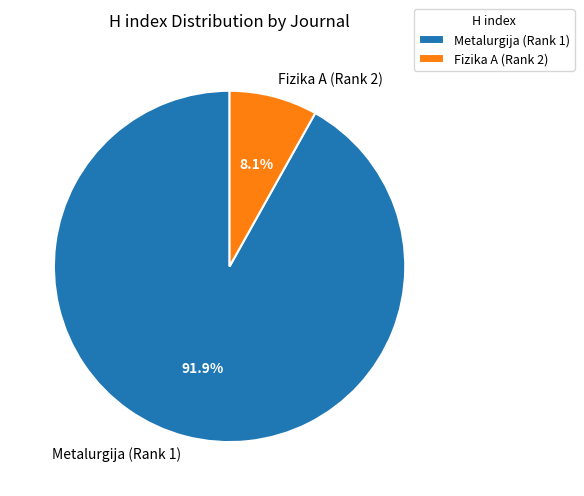

What is the ratio of the value at Fizika A (Rank 2) to the value at Metalurgija (Rank 1)?

0.1